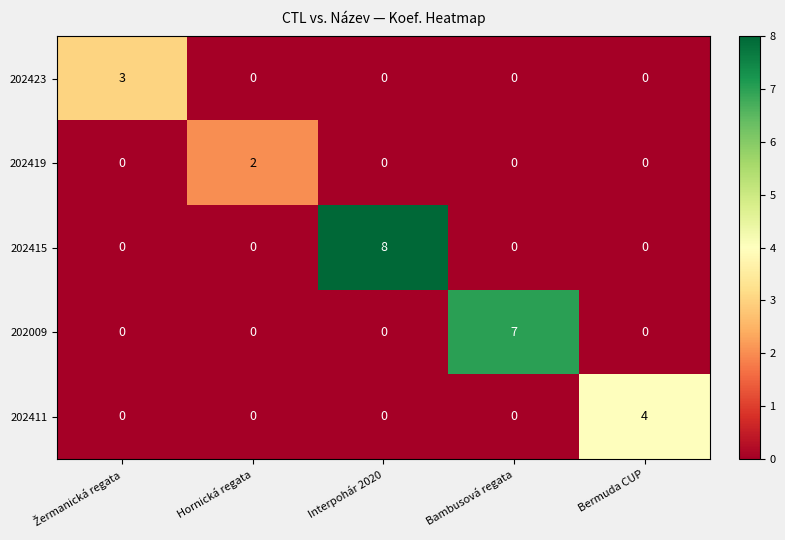

What is the sum of all 202009 values?

7